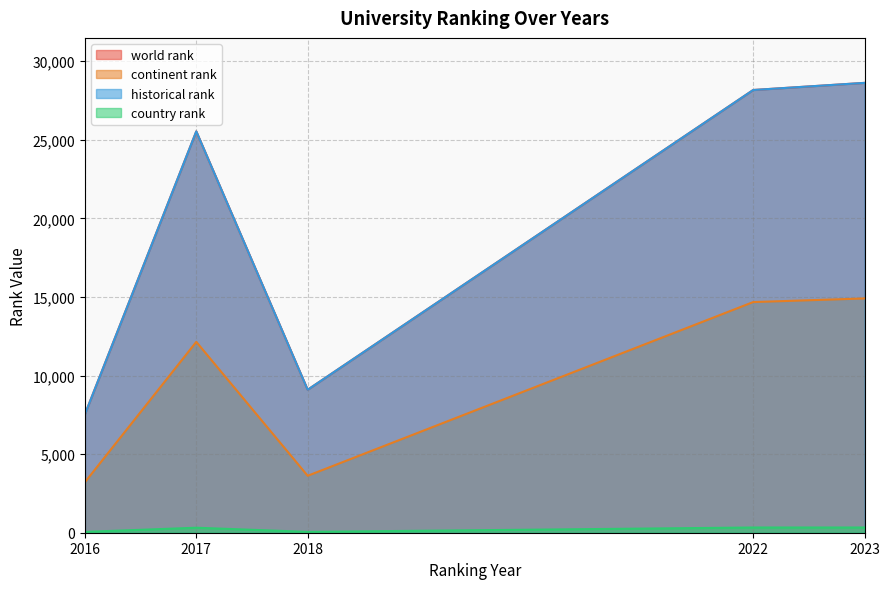

Where is the first local minimum for historical rank?

2016